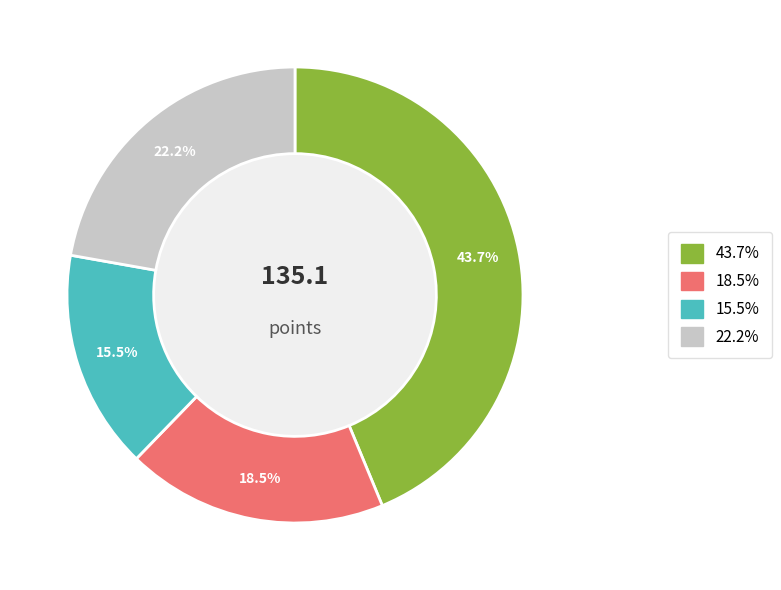

Is there any slice that represents more than half of the pie?

No